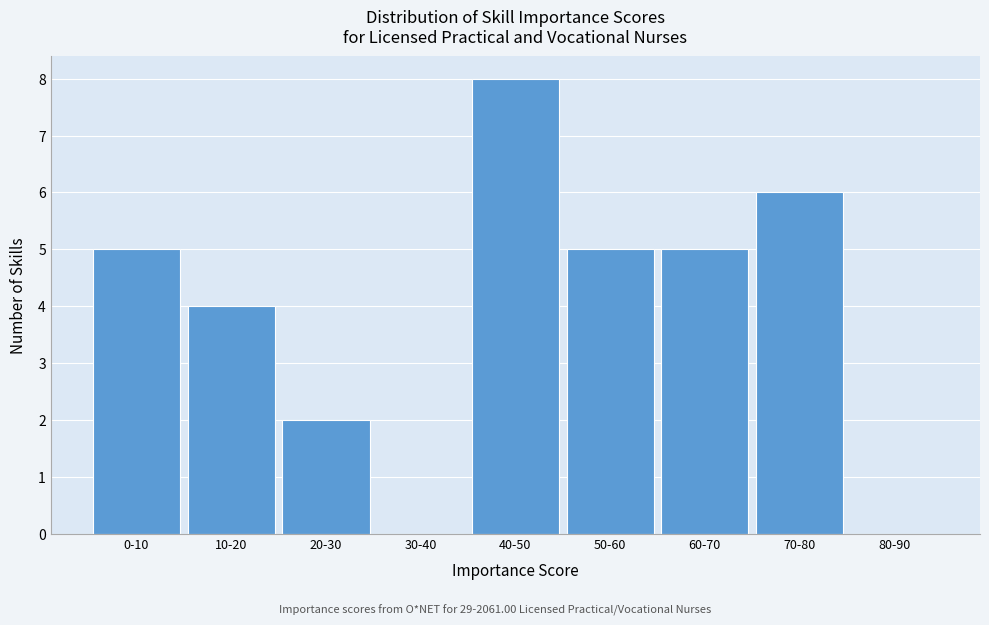

Reading left to right, list all the values displayed in this chart.

0-10=5	10-20=4	20-30=2	30-40=0	40-50=8	50-60=5	60-70=5	70-80=6	80-90=0